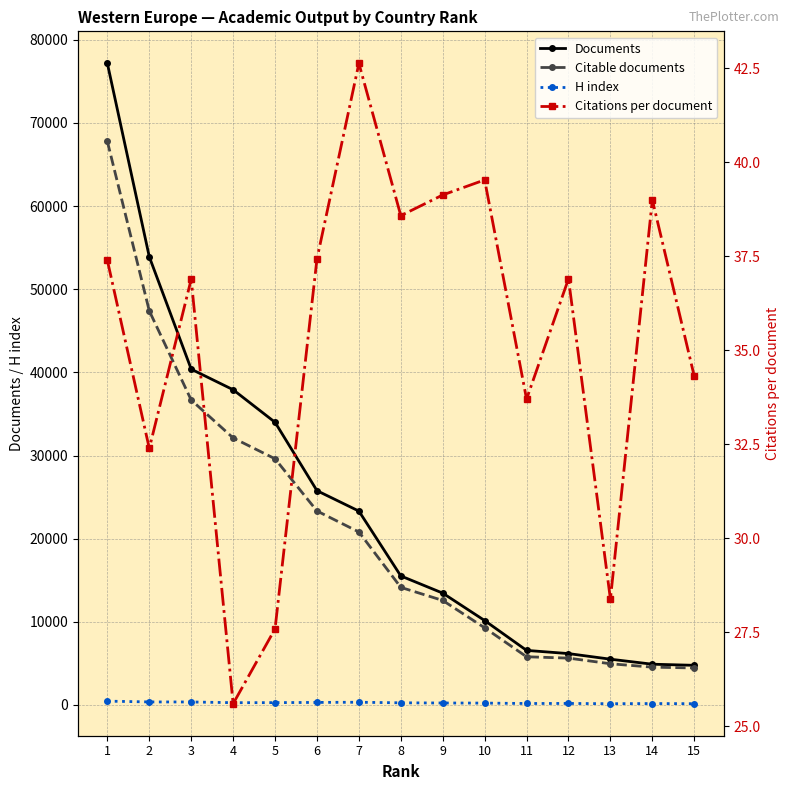

Reading left to right, extract all data points from this chart.

Documents: 77172.0	53908.0	40389.0	37917.0	34000.0	25777.0	23321.0	15521.0	13455.0	10157.0	6568.0	6182.0	5509.0	4905.0	4772.0
Citable documents: 67777.0	47401.0	36678.0	32120.0	29610.0	23334.0	20808.0	14146.0	12573.0	9284.0	5800.0	5638.0	4960.0	4550.0	4455.0
H index: 463.0	368.0	363.0	277.0	284.0	309.0	331.0	262.0	240.0	228.0	181.0	187.0	155.0	175.0	156.0
Citations per document: 37.4	32.4	36.9	25.6	27.6	37.4	42.6	38.6	39.1	39.5	33.7	36.9	28.4	39.0	34.3